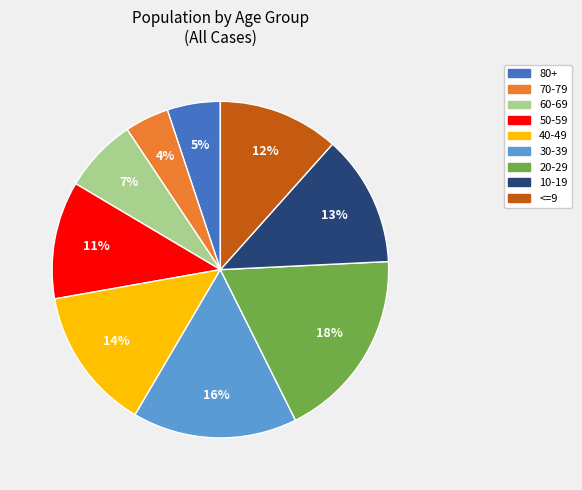

Does any single category account for the majority?

No